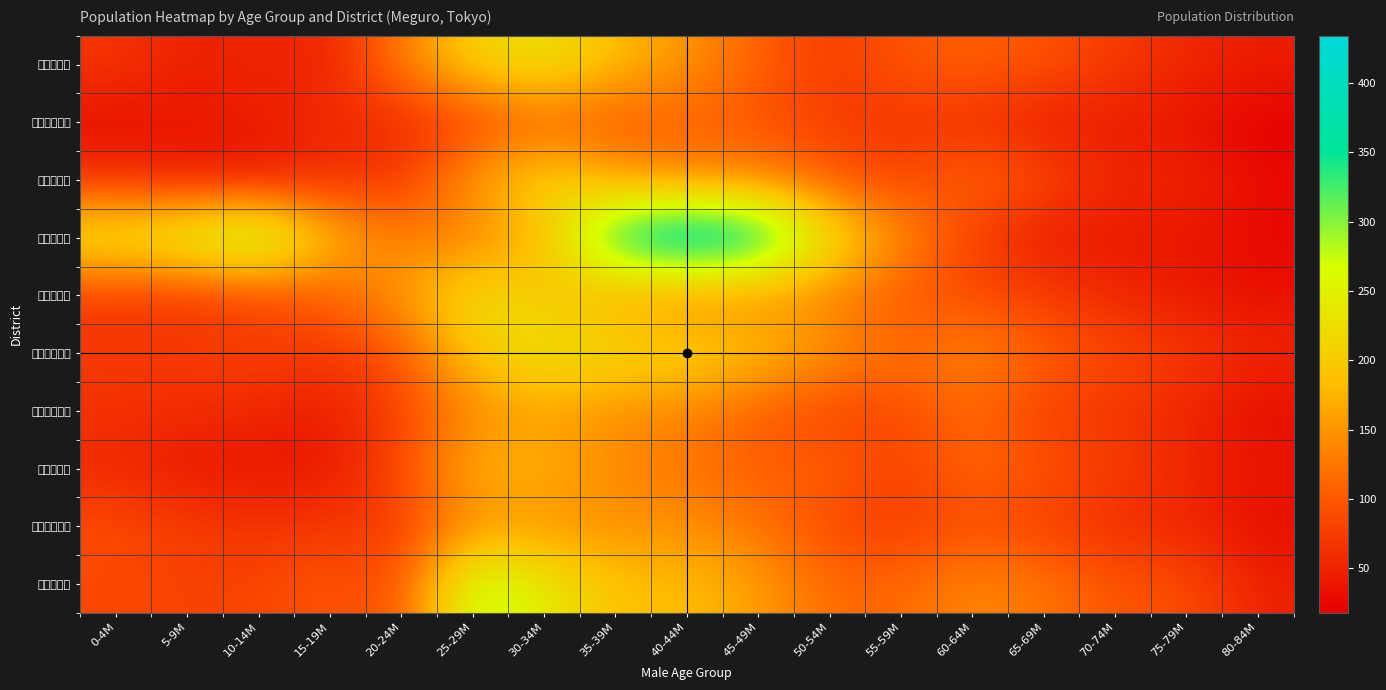

Which series has the largest total across all categories?

東山二丁目